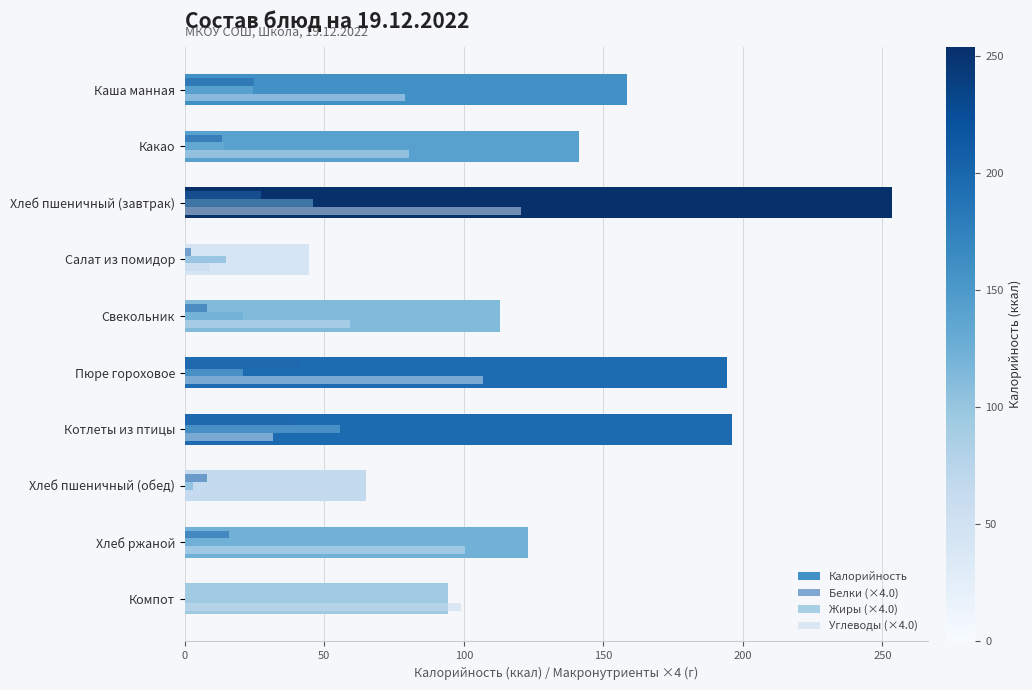

What are all the series names shown in the legend?

Калорийность, Белки (×4.0), Жиры (×4.0), Углеводы (×4.0)